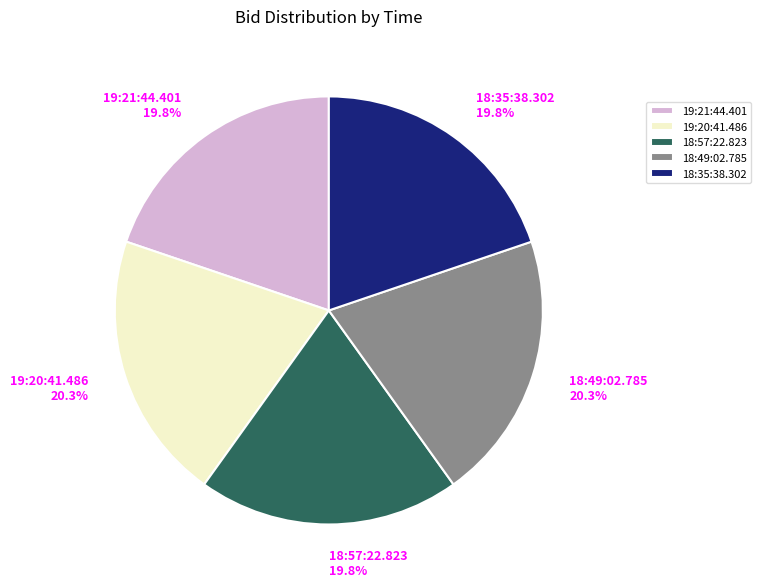

Does 19:20:41.486 account for over 50% of the chart?

No